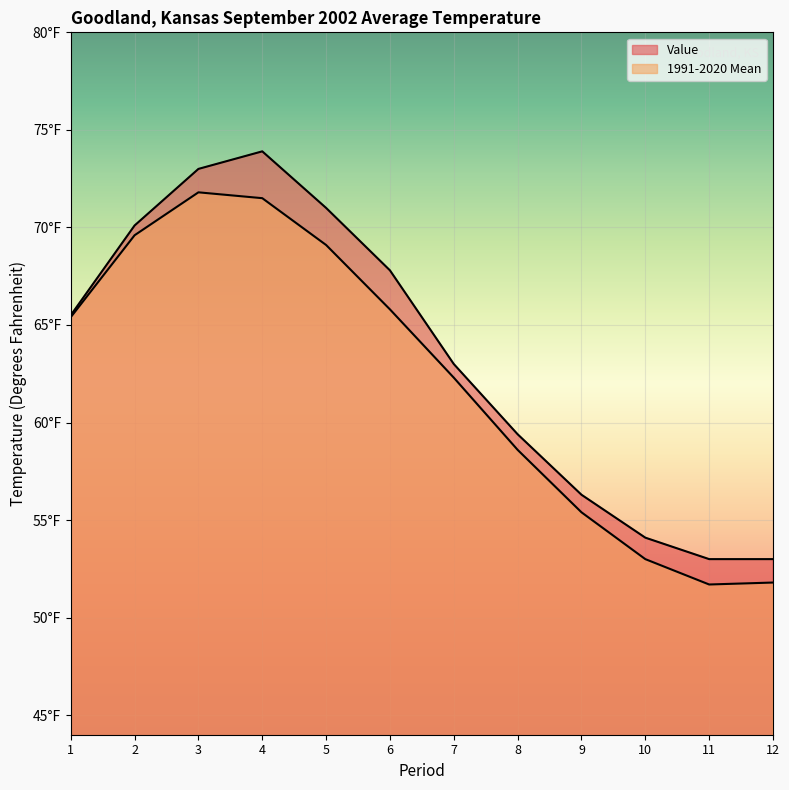

Rank the series at 9 from highest to lowest value.

Value, 1991-2020 Mean